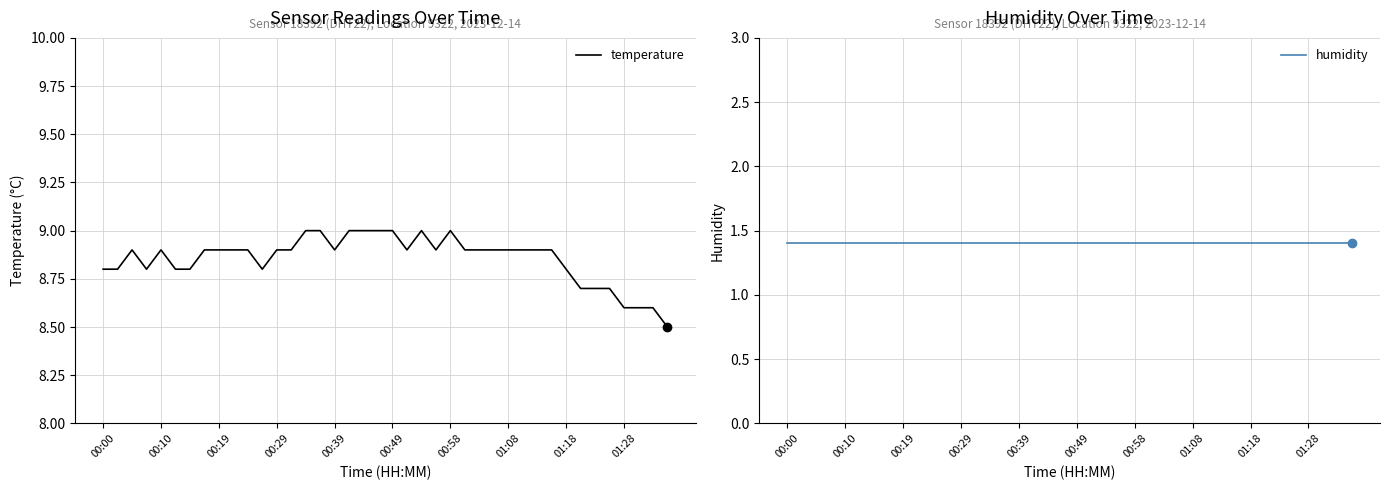

What are all the series names shown in the legend?

temperature, humidity